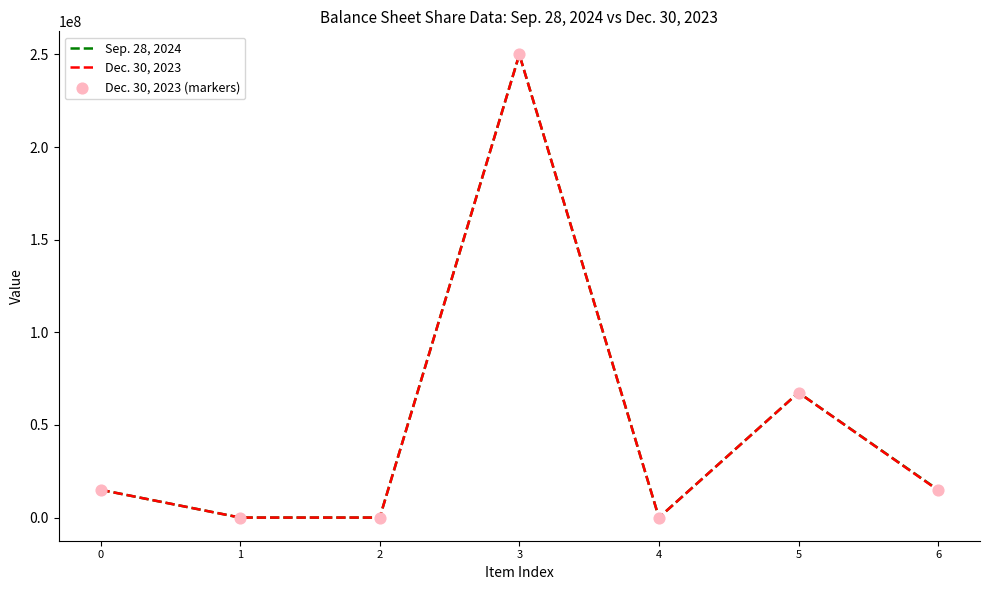

Which series changed the most between 0 and 5?

Sep. 28, 2024